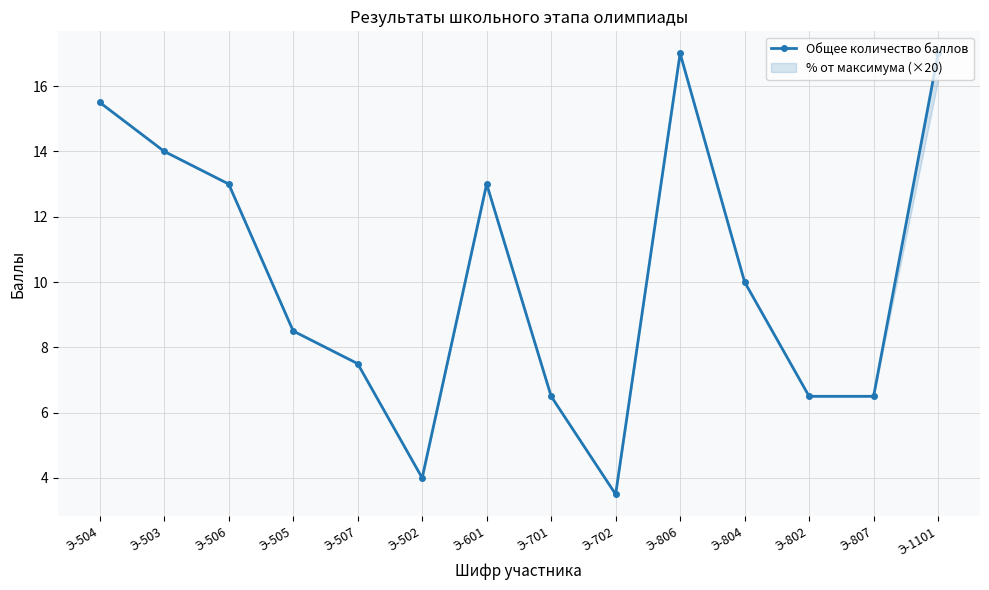

How many data points are above 10?

6